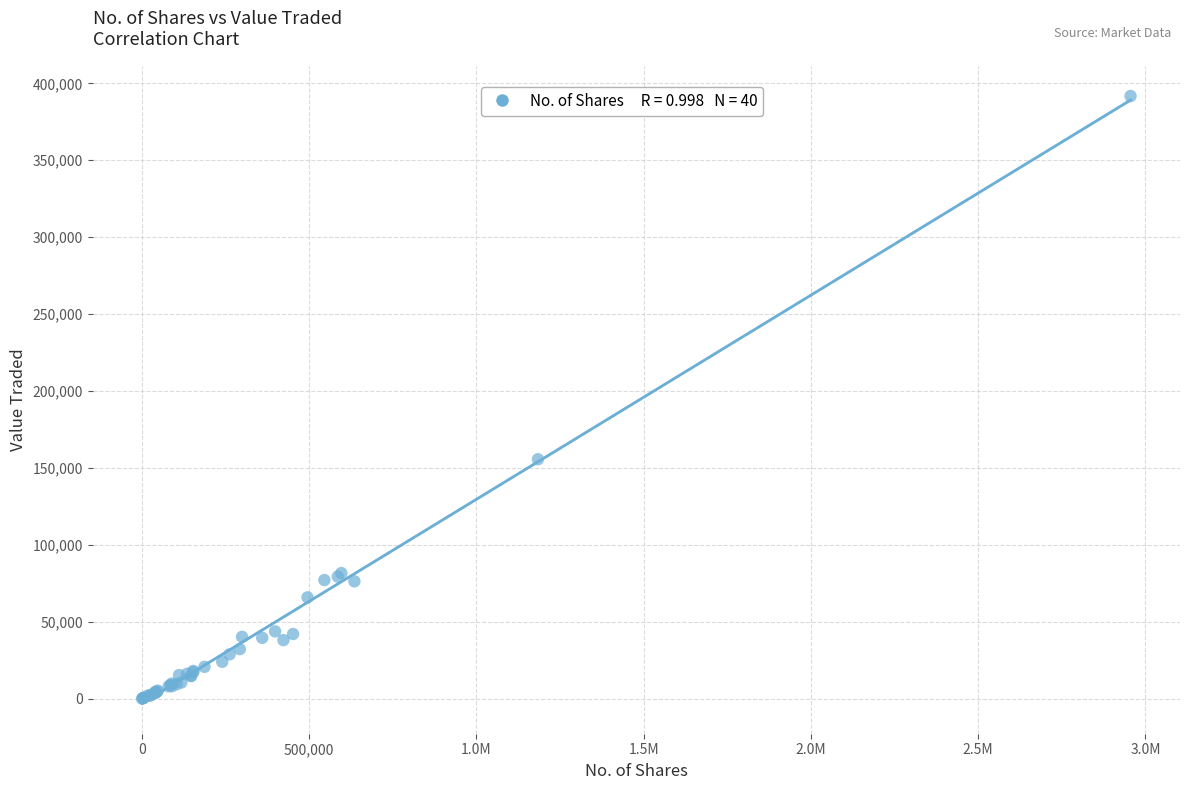

What Y value in the scatter plot is closest to 195945?

155685